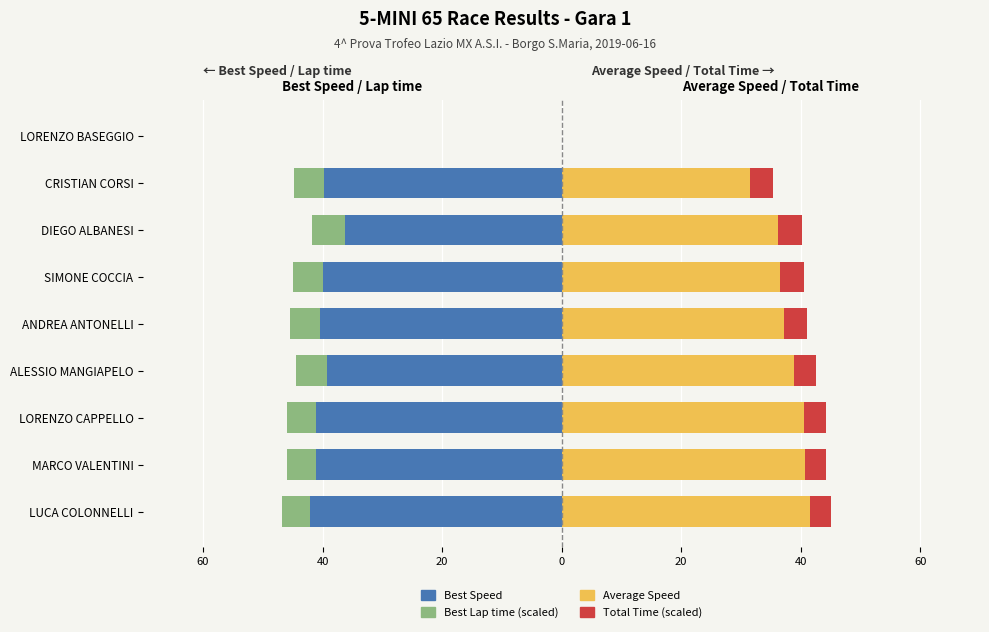

What is the lowest value of the Best Lap time (scaled) series?

-5.5